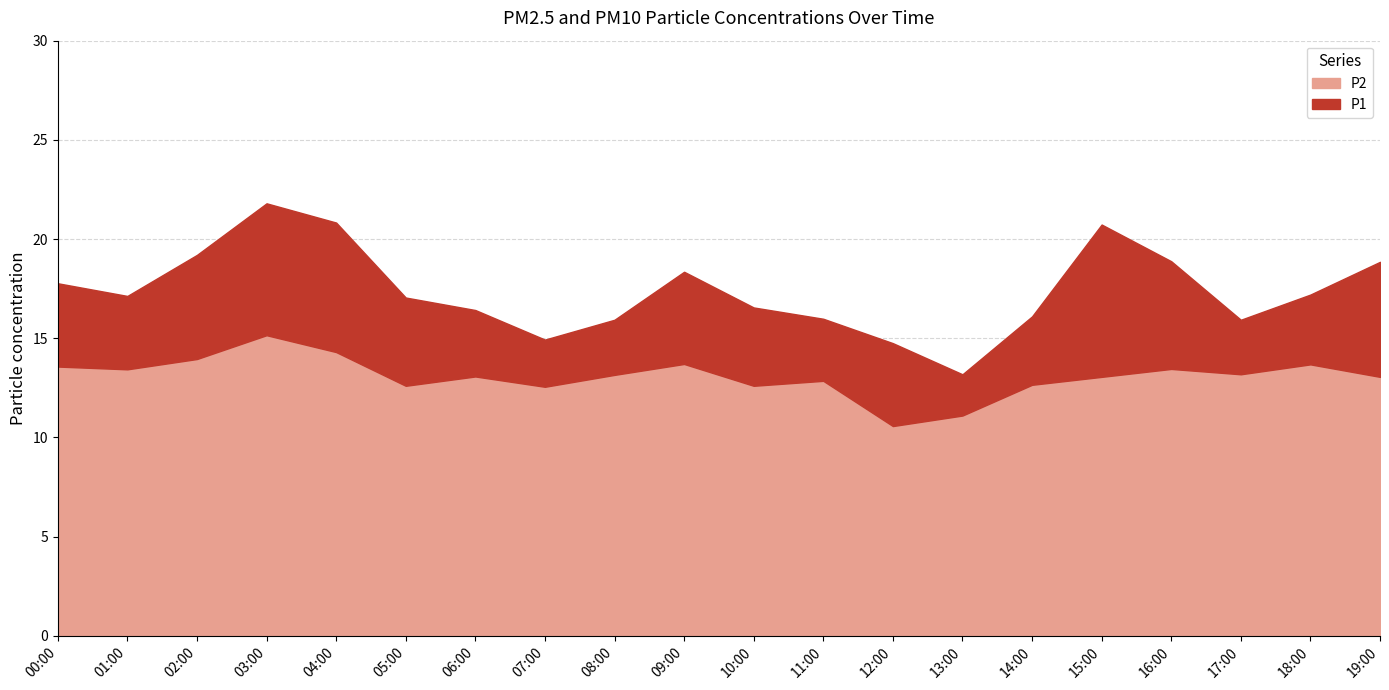

Rank the series by their maximum value, from highest to lowest.

P1, P2